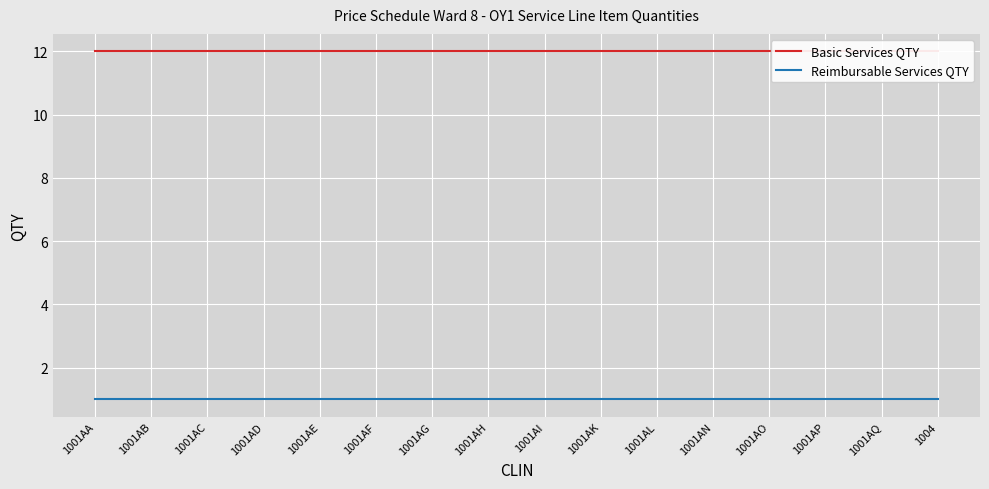

Which has a higher value, 1001AP or 1001AB?

1001AP